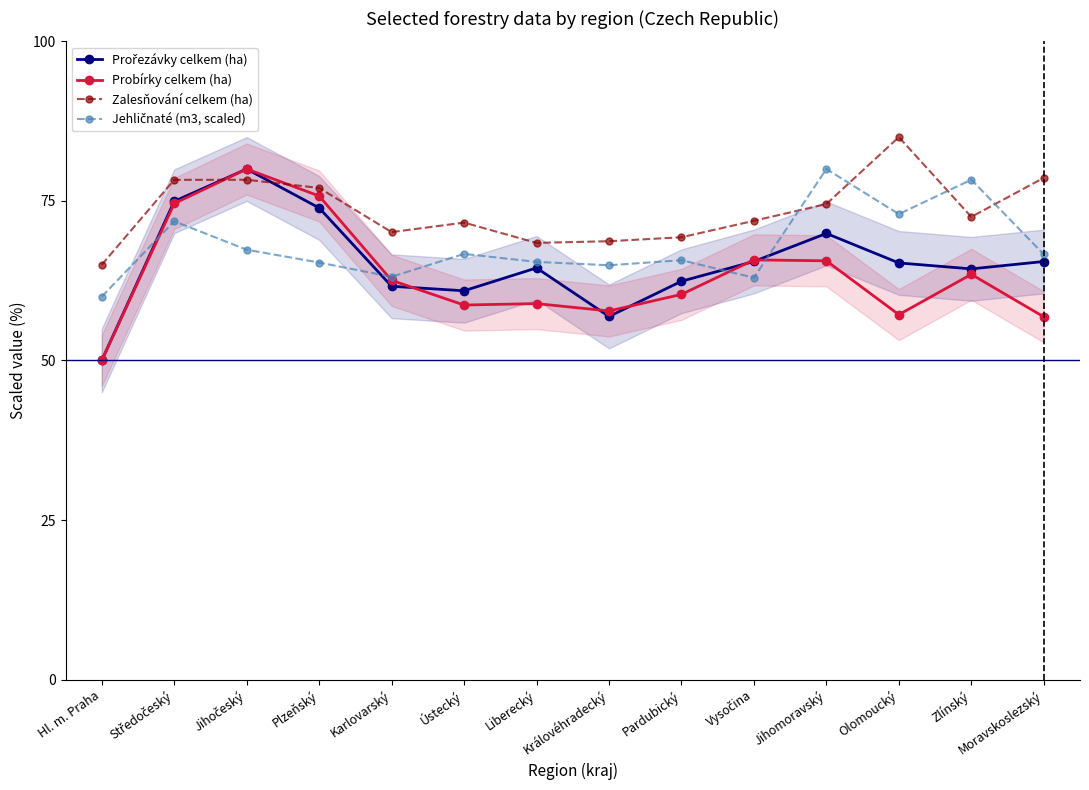

The Prořezávky celkem (ha) series shows 111.9 at Liberecký. True or false?

False